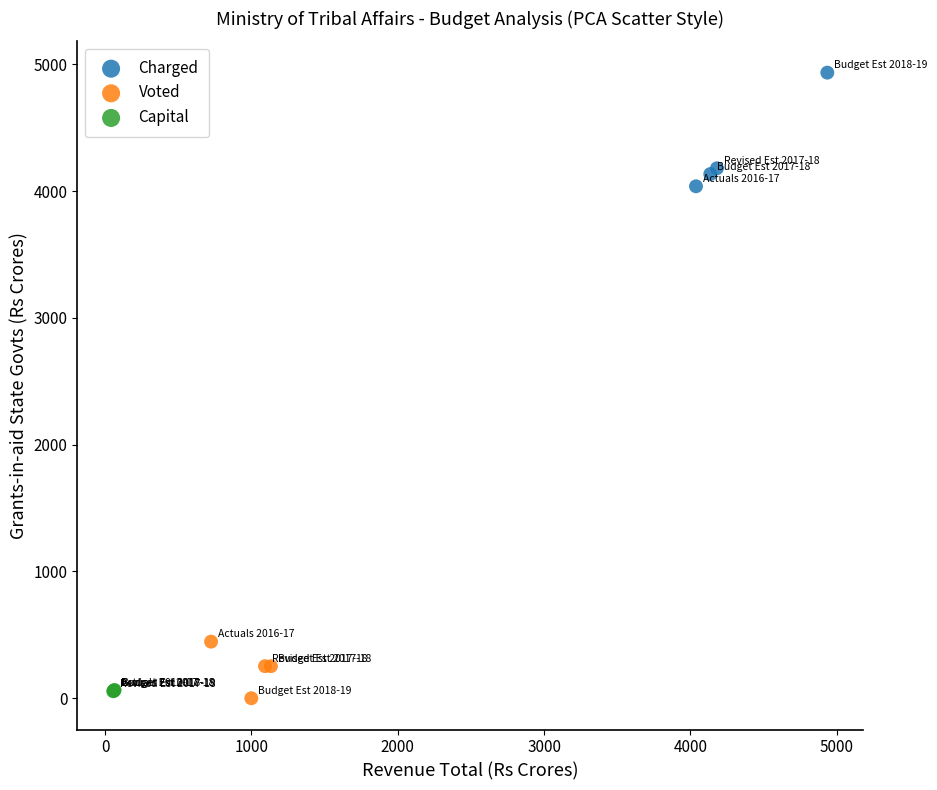

Which series has the largest Y range (max minus min)?

Charged